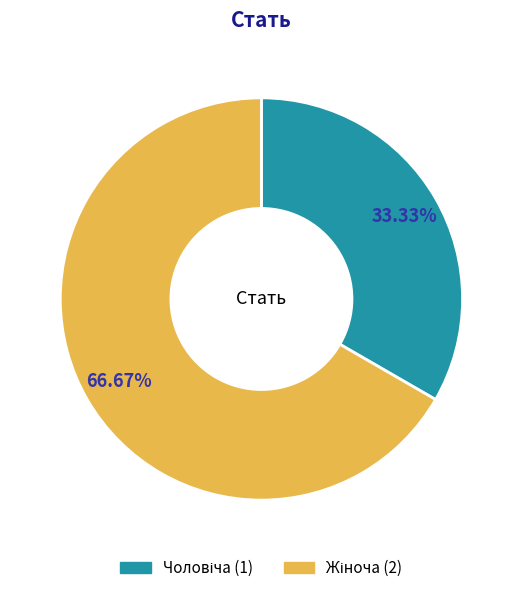

Is there any slice that represents more than half of the pie?

Yes